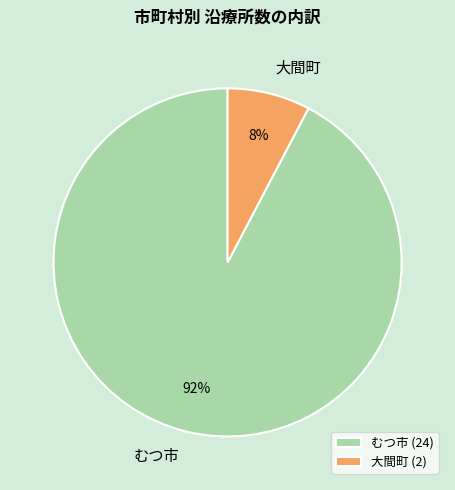

To the nearest percent, what is the combined percentage of むつ市 and 大間町?

100%